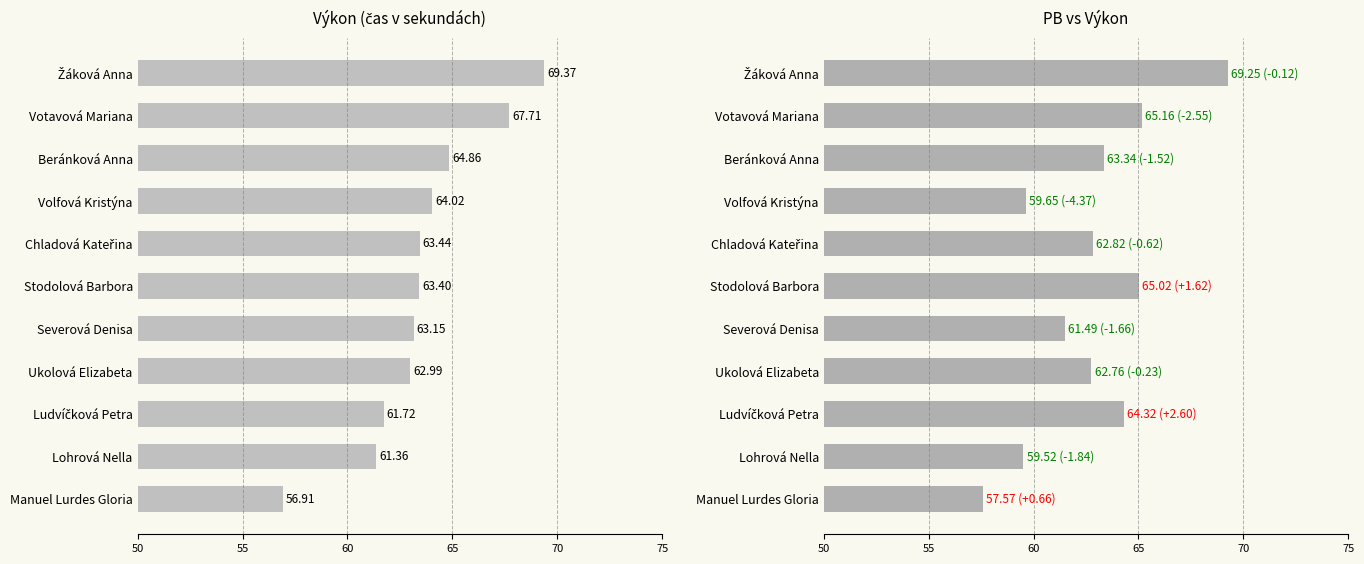

What is the value of the Výkon bar at the 11th from the left?

69.4